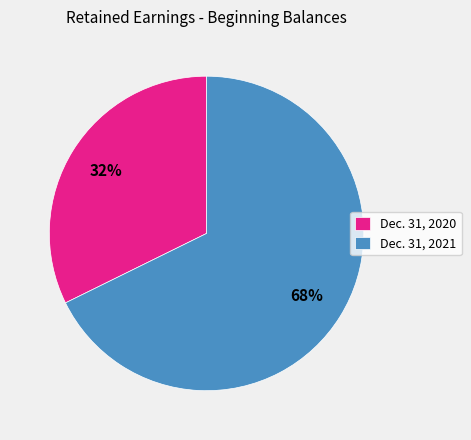

True or false: Dec. 31, 2020 accounts for 32% of the total.

True